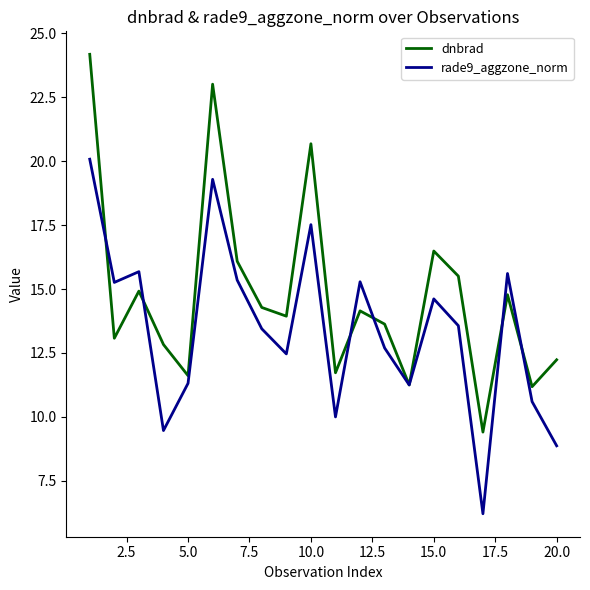

In rade9_aggzone_norm, how many points are higher than both neighbors (excluding endpoints)?

6